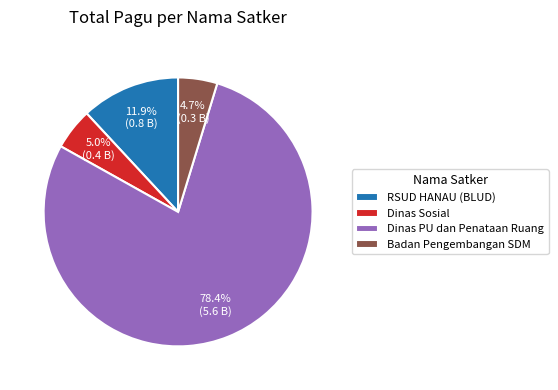

Between Dinas Sosial and RSUD HANAU (BLUD), which is larger?

RSUD HANAU (BLUD)